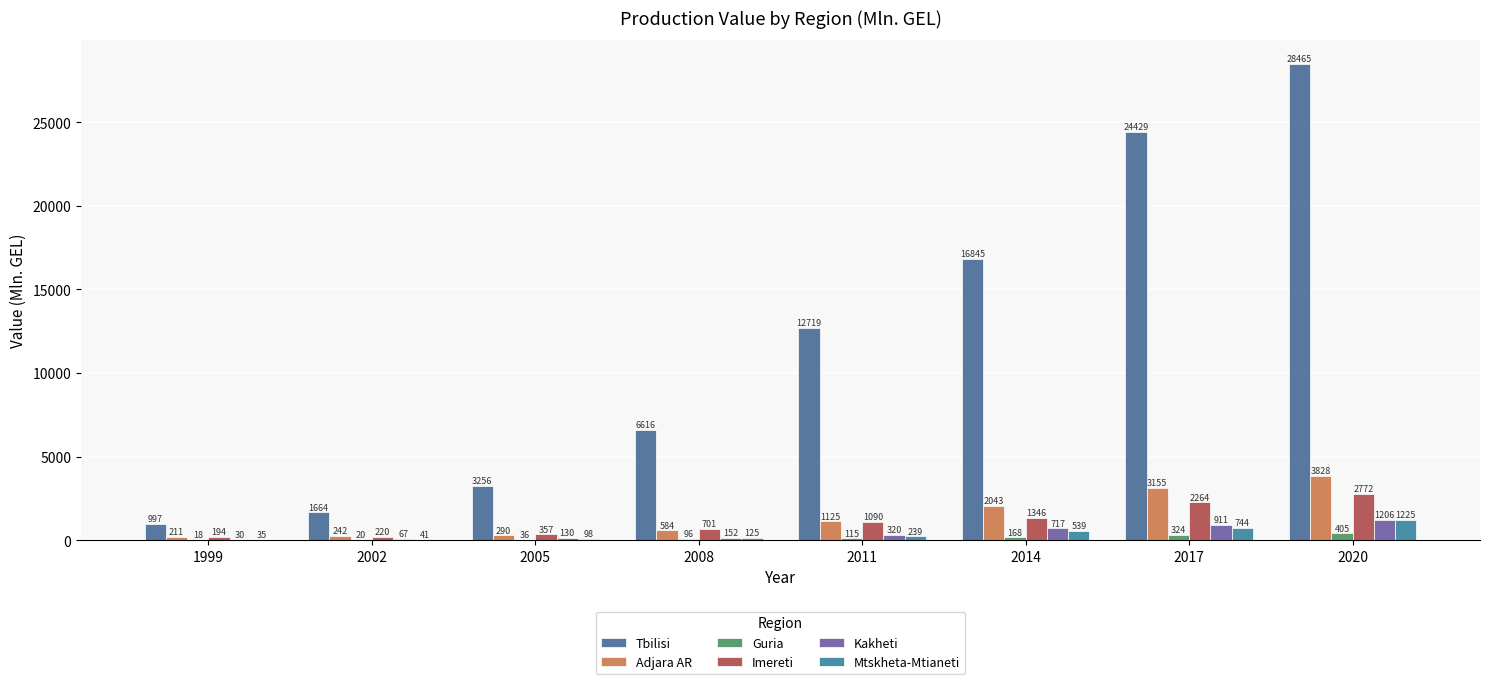

The value of Guria at 2008 is 96.2. True or false?

True